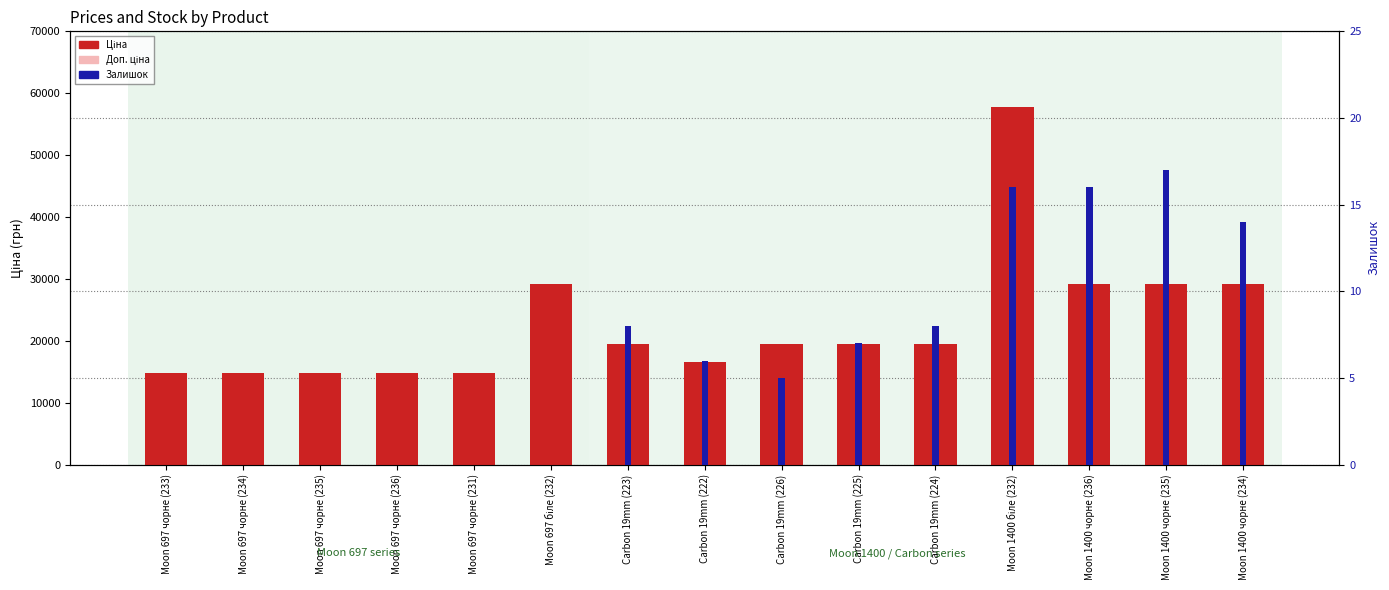

Does the chart contain stacked bars?

No